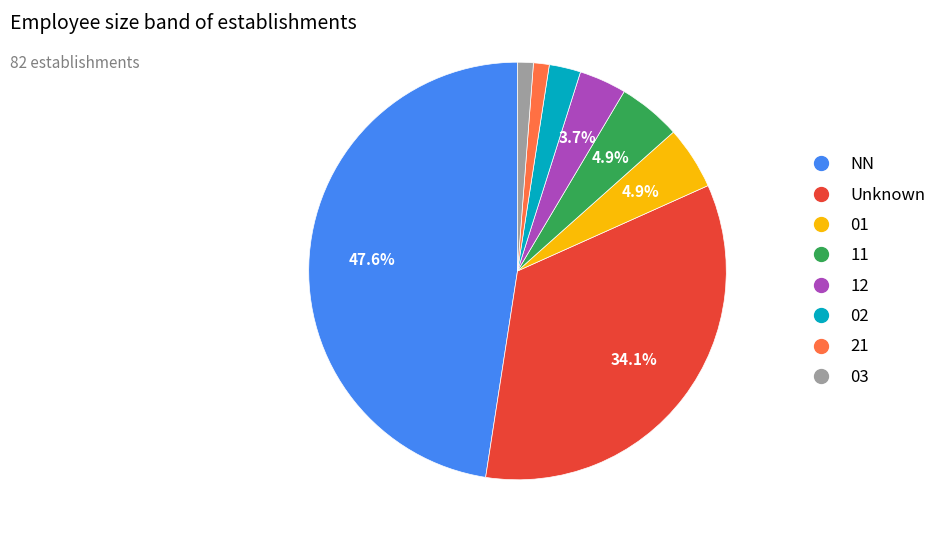

Is there any slice that represents more than half of the pie?

No